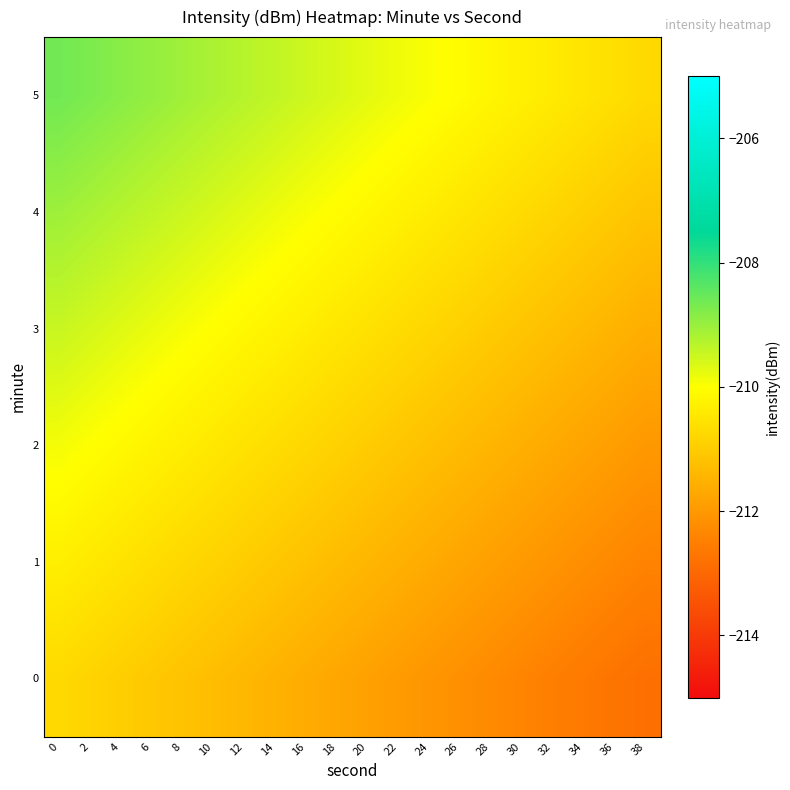

Reading right to left, transcribe all the data shown in this chart.

0: 38=-212.8	36=-212.7	34=-212.6	32=-212.5	30=-212.4	28=-212.3	26=-212.2	24=-212.1	22=-211.9	20=-211.8	18=-211.7	16=-211.6	14=-211.5	12=-211.4	10=-211.3	8=-211.2	6=-211.1	4=-211.0	2=-210.8	0=-210.7
1: 38=-212.4	36=-212.3	34=-212.2	32=-212.1	30=-212.0	28=-211.9	26=-211.7	24=-211.6	22=-211.5	20=-211.4	18=-211.3	16=-211.2	14=-211.1	12=-211.0	10=-210.9	8=-210.8	6=-210.6	4=-210.5	2=-210.4	0=-210.3
2: 38=-212.0	36=-211.9	34=-211.8	32=-211.7	30=-211.5	28=-211.4	26=-211.3	24=-211.2	22=-211.1	20=-211.0	18=-210.9	16=-210.8	14=-210.7	12=-210.6	10=-210.4	8=-210.3	6=-210.2	4=-210.1	2=-210.0	0=-209.9
3: 38=-211.6	36=-211.5	34=-211.4	32=-211.2	30=-211.1	28=-211.0	26=-210.9	24=-210.8	22=-210.7	20=-210.6	18=-210.5	16=-210.4	14=-210.2	12=-210.1	10=-210.0	8=-209.9	6=-209.8	4=-209.7	2=-209.6	0=-209.5
4: 38=-211.2	36=-211.0	34=-210.9	32=-210.8	30=-210.7	28=-210.6	26=-210.5	24=-210.4	22=-210.3	20=-210.2	18=-210.0	16=-209.9	14=-209.8	12=-209.7	10=-209.6	8=-209.5	6=-209.4	4=-209.3	2=-209.2	0=-209.0
5: 38=-210.7	36=-210.6	34=-210.5	32=-210.4	30=-210.3	28=-210.2	26=-210.1	24=-210.0	22=-209.8	20=-209.7	18=-209.6	16=-209.5	14=-209.4	12=-209.3	10=-209.2	8=-209.1	6=-209.0	4=-208.8	2=-208.7	0=-208.6